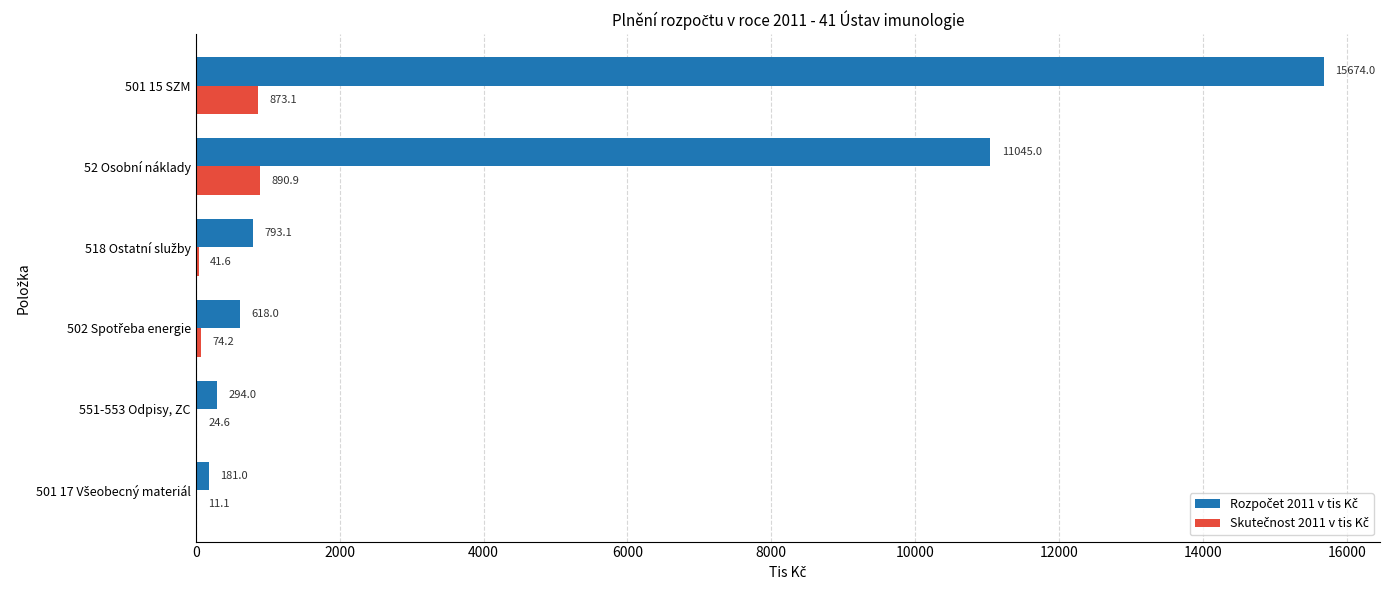

How many distinct data groups are displayed?

2